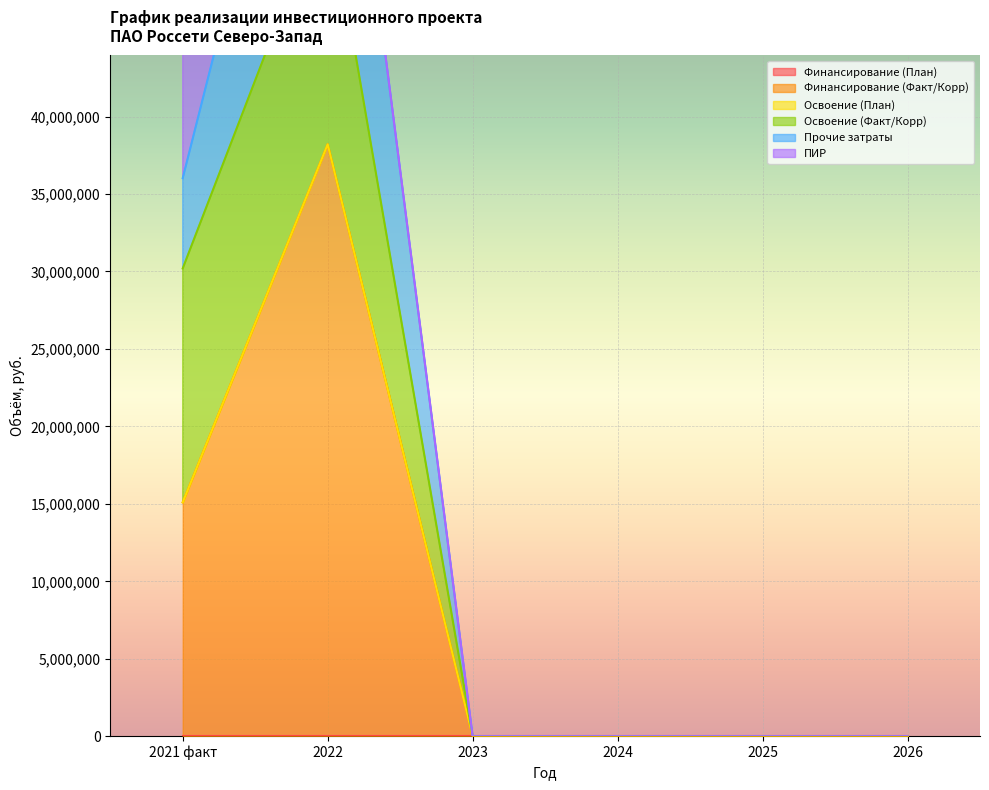

True or false: Прочие затраты and Освоение (План) intersect in this chart.

False